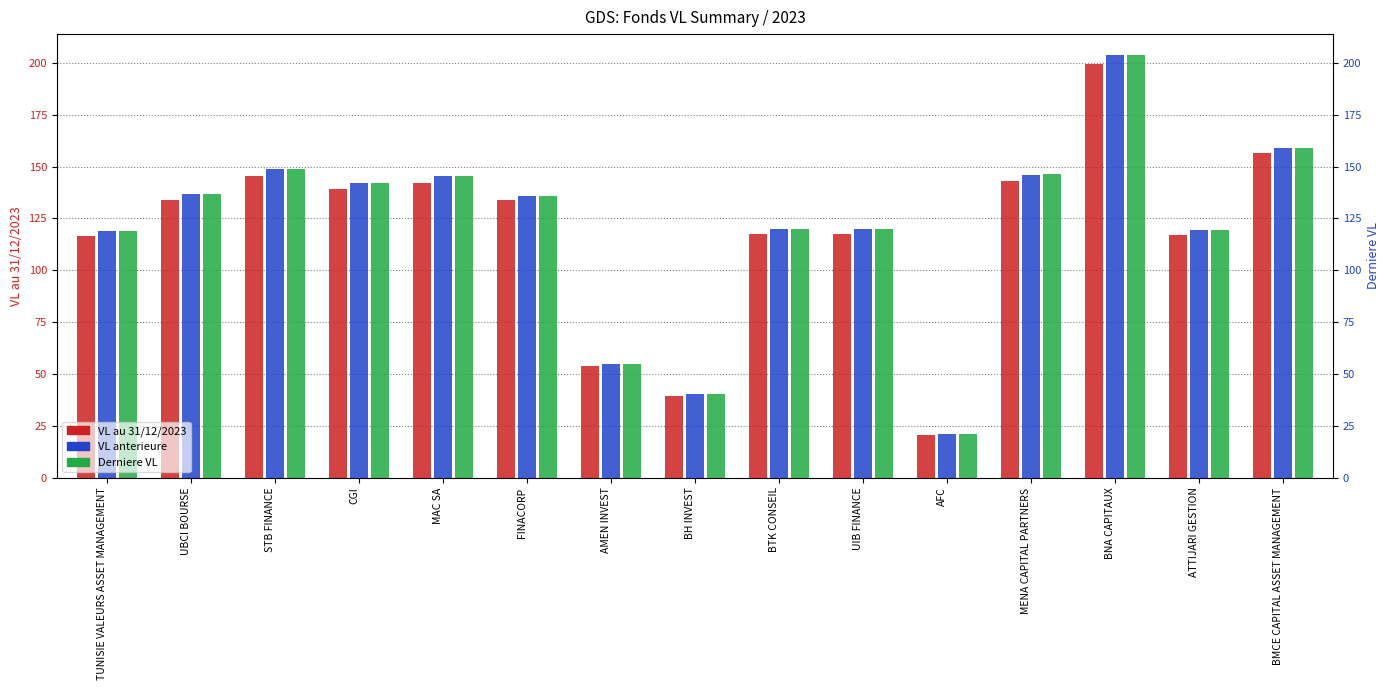

What are all the series names shown in the legend?

VL au 31/12/2023, VL anterieure, Derniere VL